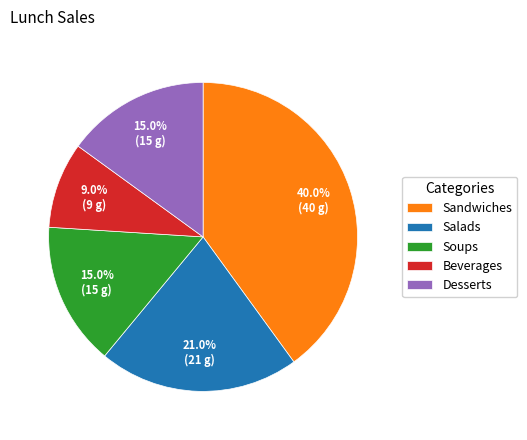

Approximately how many times larger is the value at Sandwiches compared to Beverages?

4.4